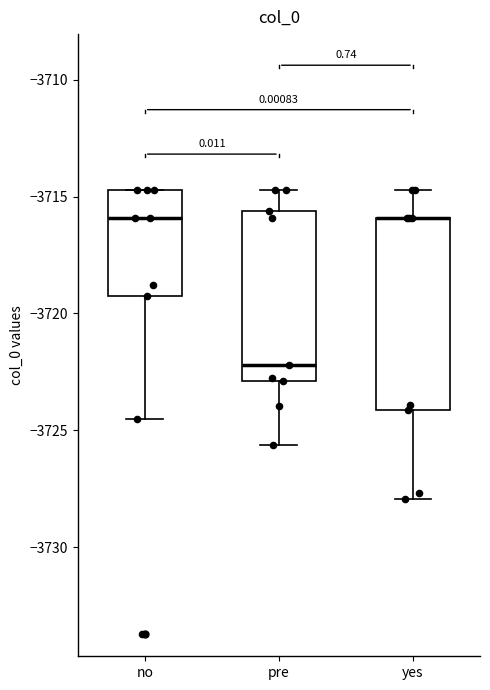

Reading left to right, transcribe this box plot: for each box, give where its median line is, the range the box spans, and where its two whiskers end, as read against the y-axis. The values are not printed on the chart, so give them approximately, as read against the axis.

no: median -3716.0, box -3719.5 to -3714.5, whiskers -3724.5 to -3714.5
pre: median -3722.0, box -3723.0 to -3715.5, whiskers -3725.5 to -3714.5
yes: median -3716.0 (drawn on the box's upper edge), box -3724.0 to -3716.0, whiskers -3728.0 to -3714.5